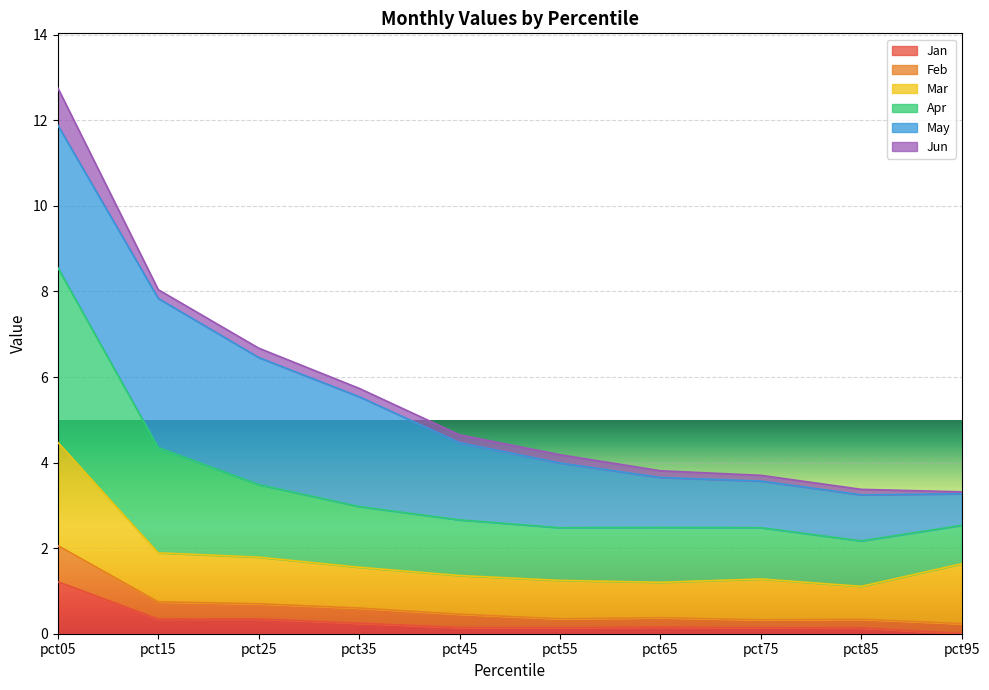

What is the highest value of the Jan series?

1.2